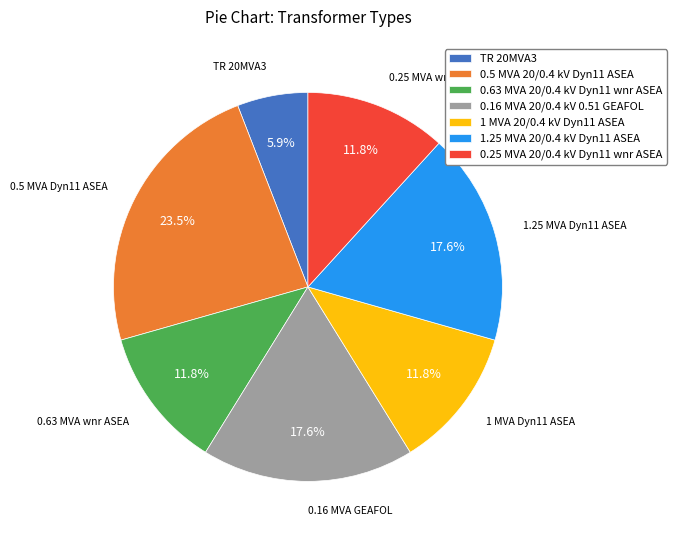

To the nearest percent, what is the average slice percentage?

14%